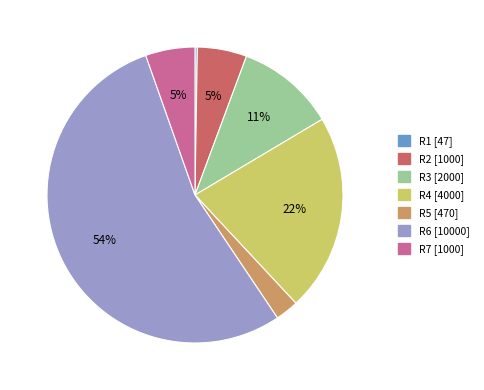

Is there any slice that represents more than half of the pie?

Yes